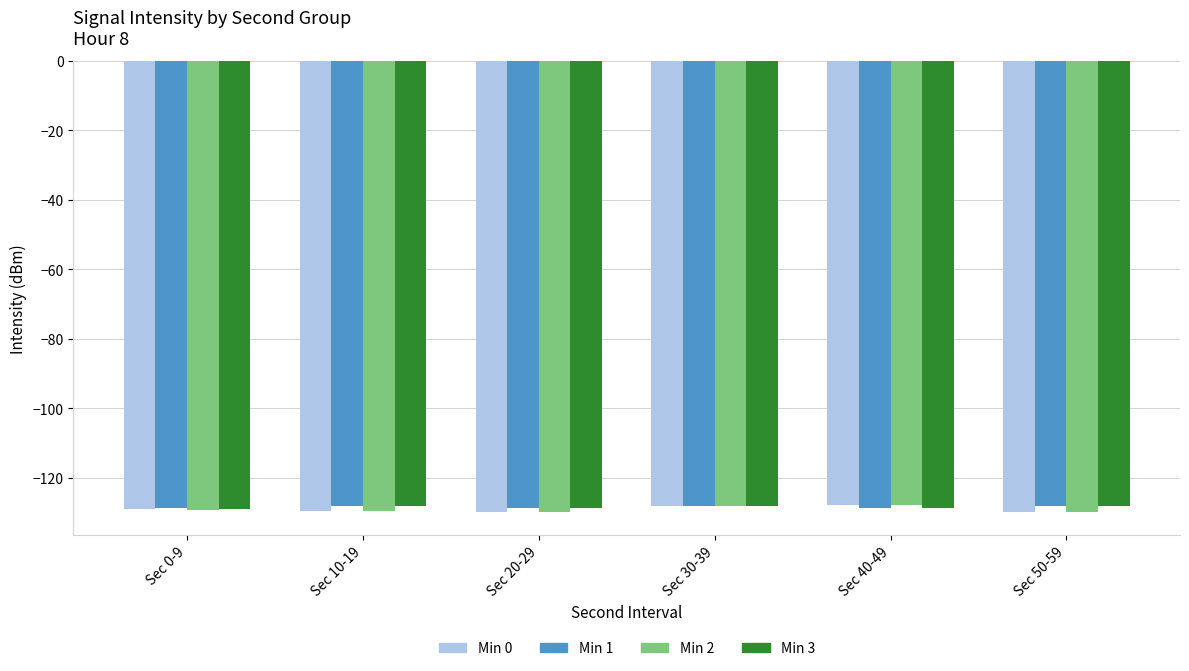

Is it true that Min 0 equals -129.9 at Sec 20-29?

True